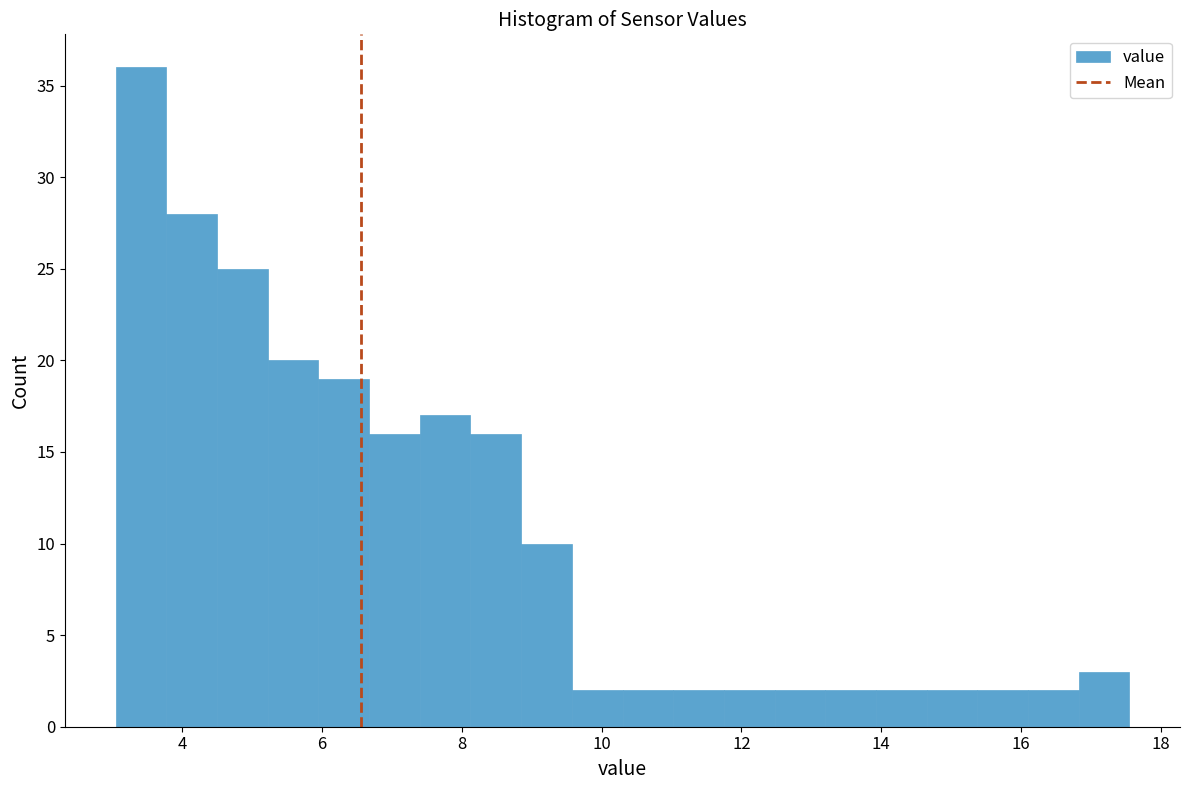

Read against the x-axis, roughly where is the centre of the tallest bar?

3.4